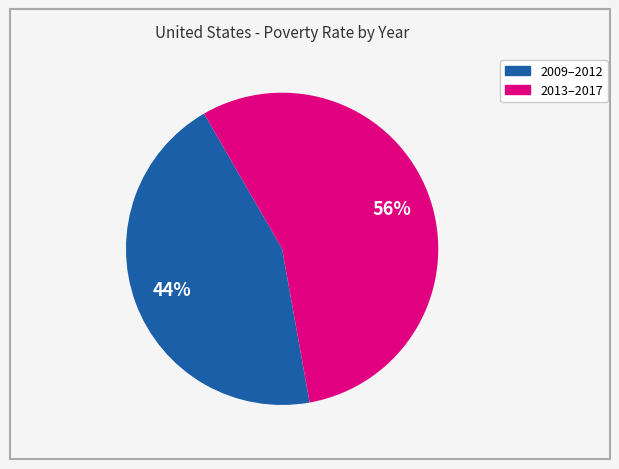

To the nearest percent, what is the average slice percentage?

50%